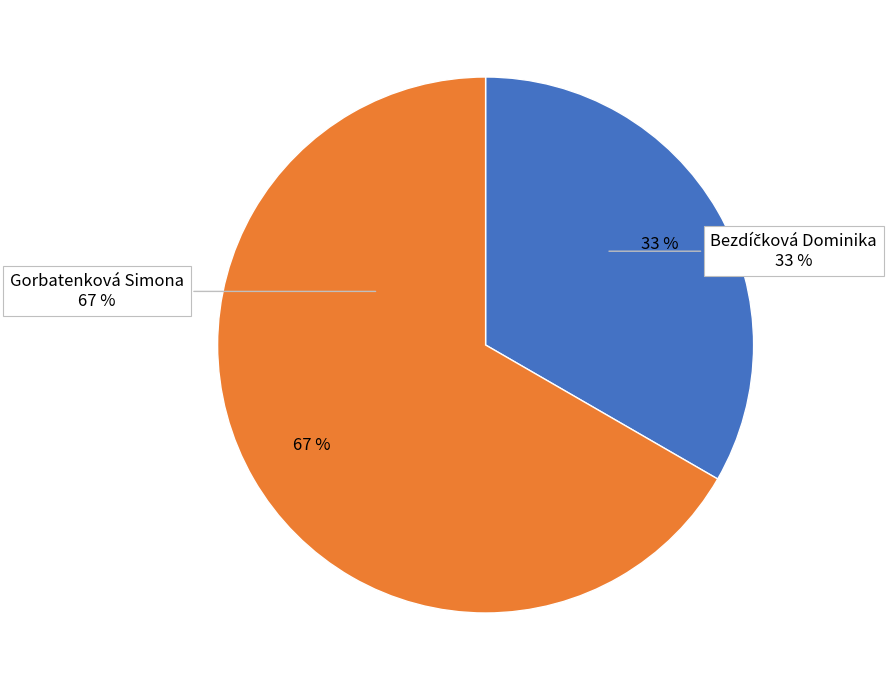

What is the change in value from Bezdíčková Dominika to Gorbatenková Simona?

+1